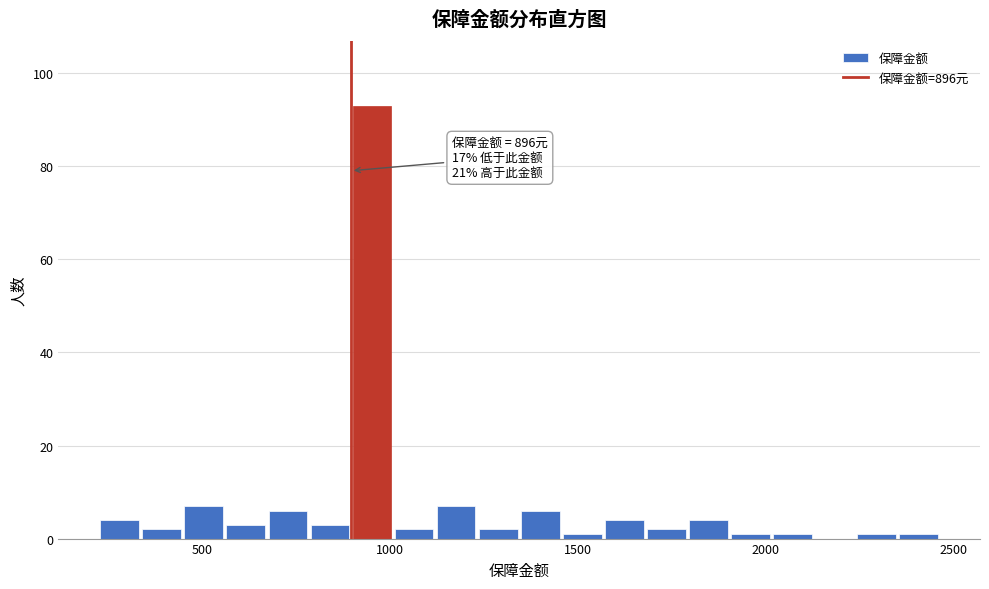

Around what value on the x-axis is the tallest bar? Give the approximate position of its centre, as read against the axis.

950